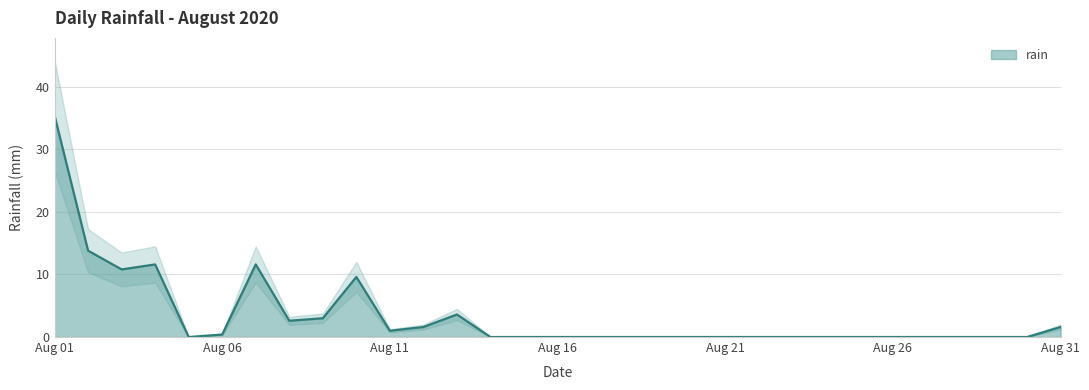

Is it true that the value at 2020-08-13 is 3.6?

True